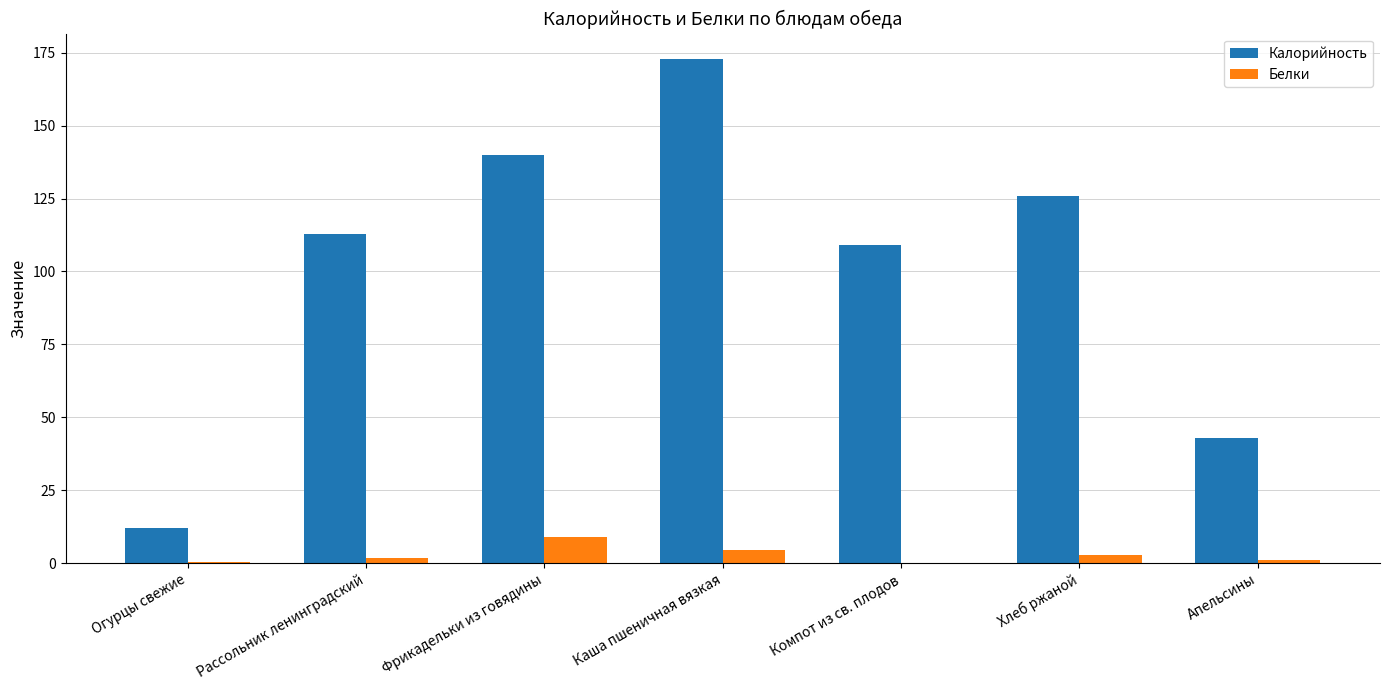

What is the total value across all series at Фрикадельки из говядины?

148.8